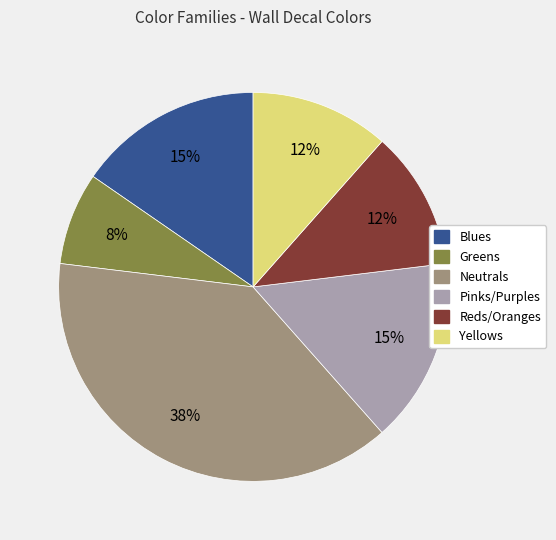

Between Blues and Reds/Oranges, which is larger?

Blues